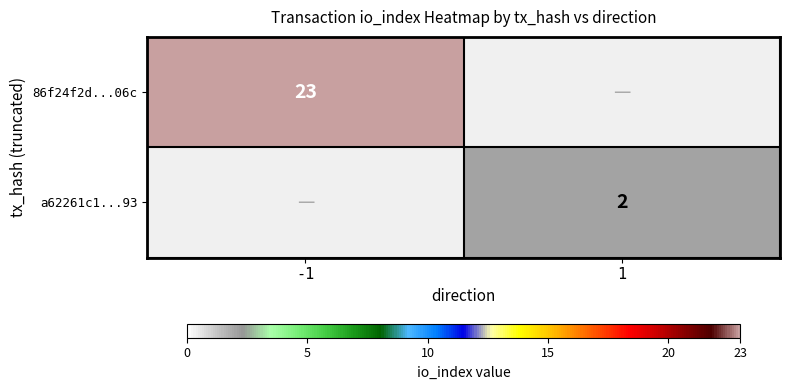

Is it true that 86f24f2d...06c equals 15 at -1?

False